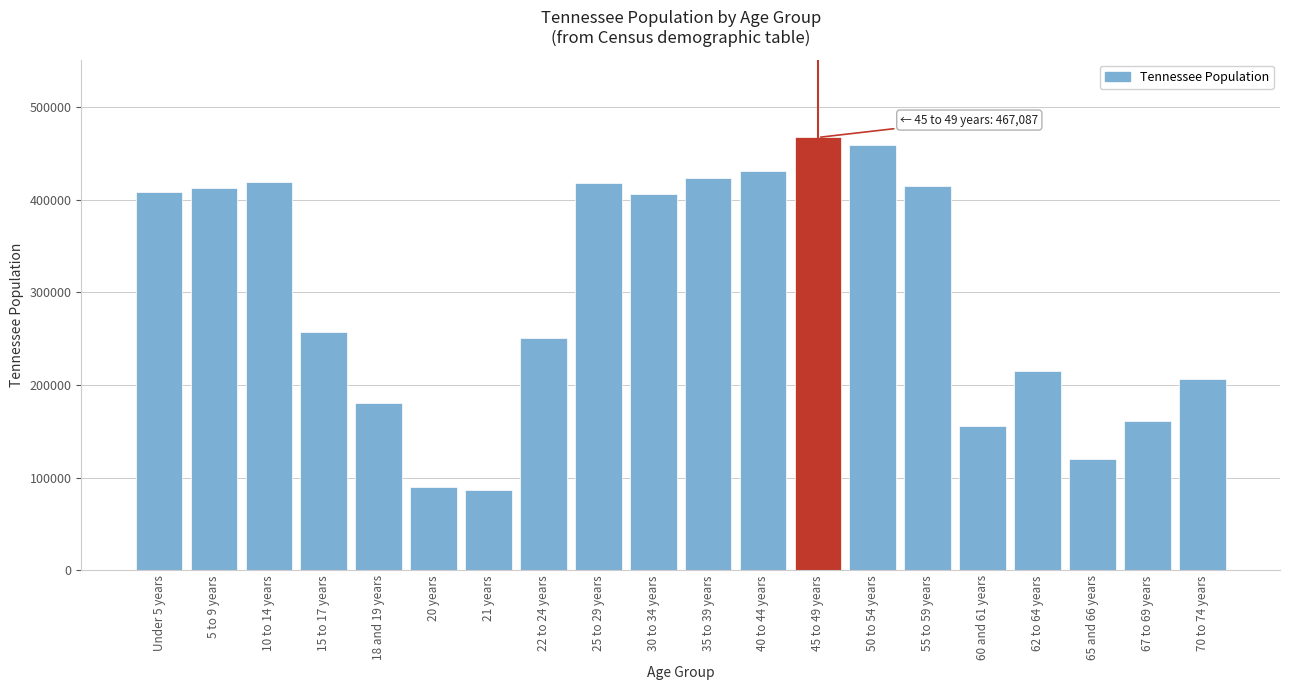

What is the average value?

298986